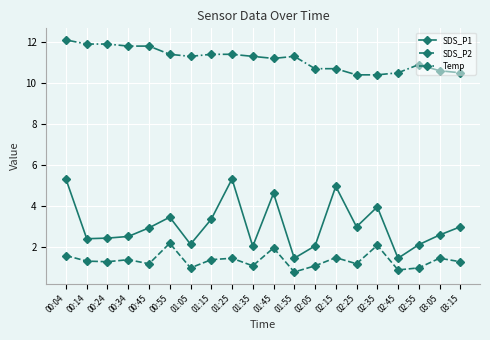

What is the maximum value shown in the chart?

12.1